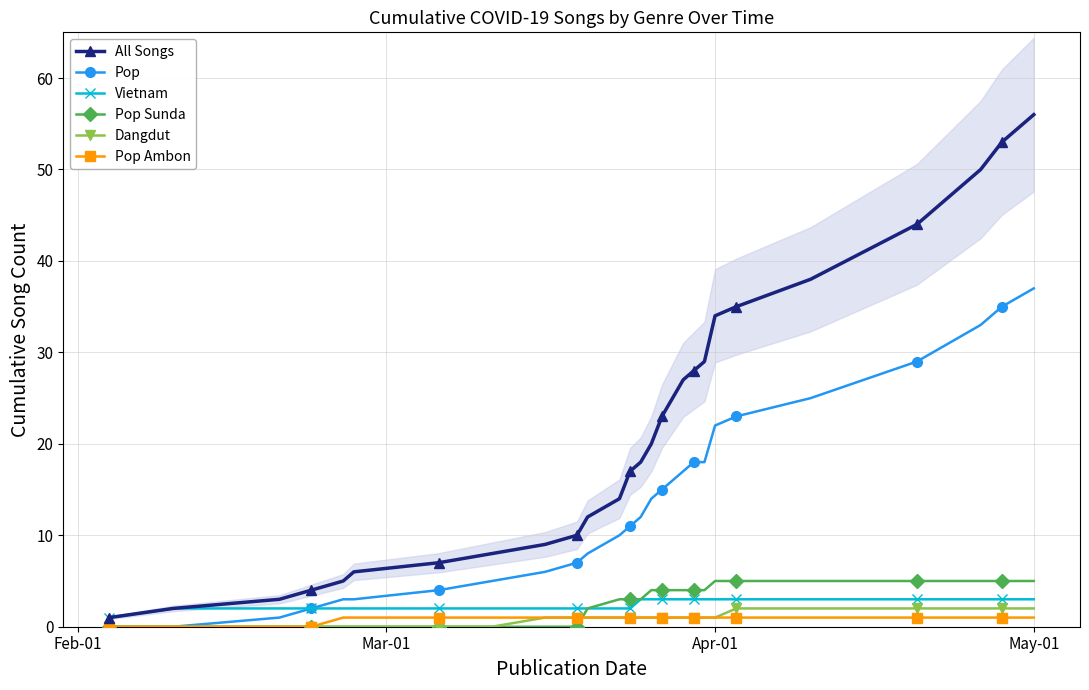

How many values in the Vietnam series are below 3?

13